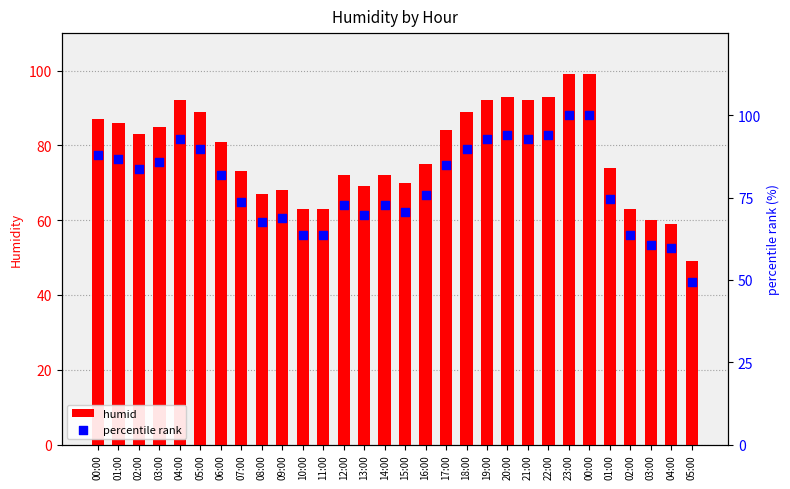

What are all the series names shown in the legend?

humid, percentile rank